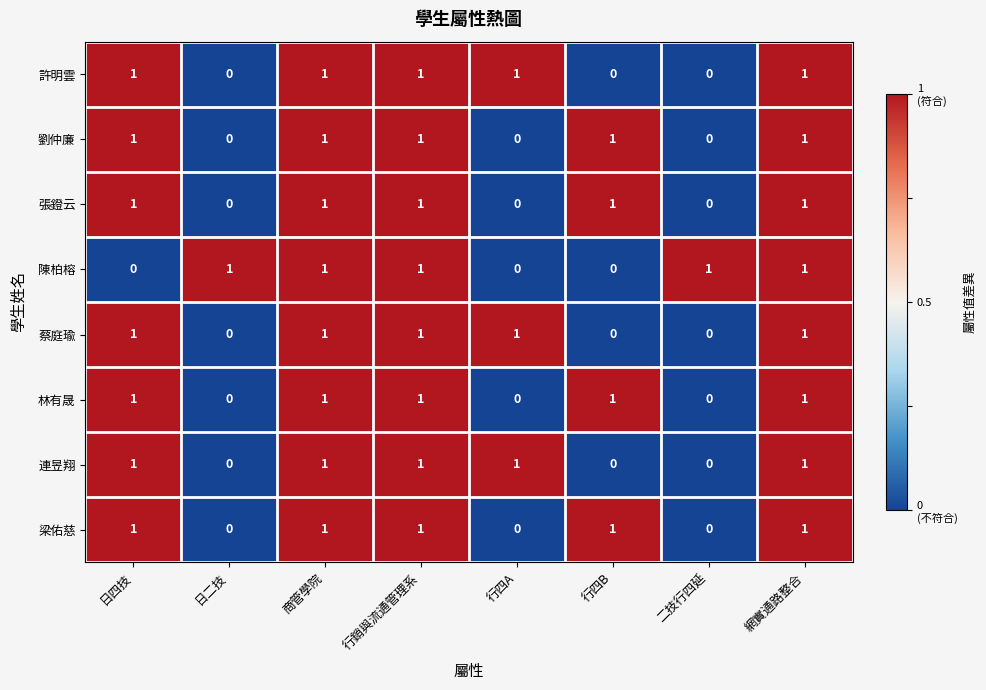

The value of 梁佑慈 at 行四A is 1. True or false?

False